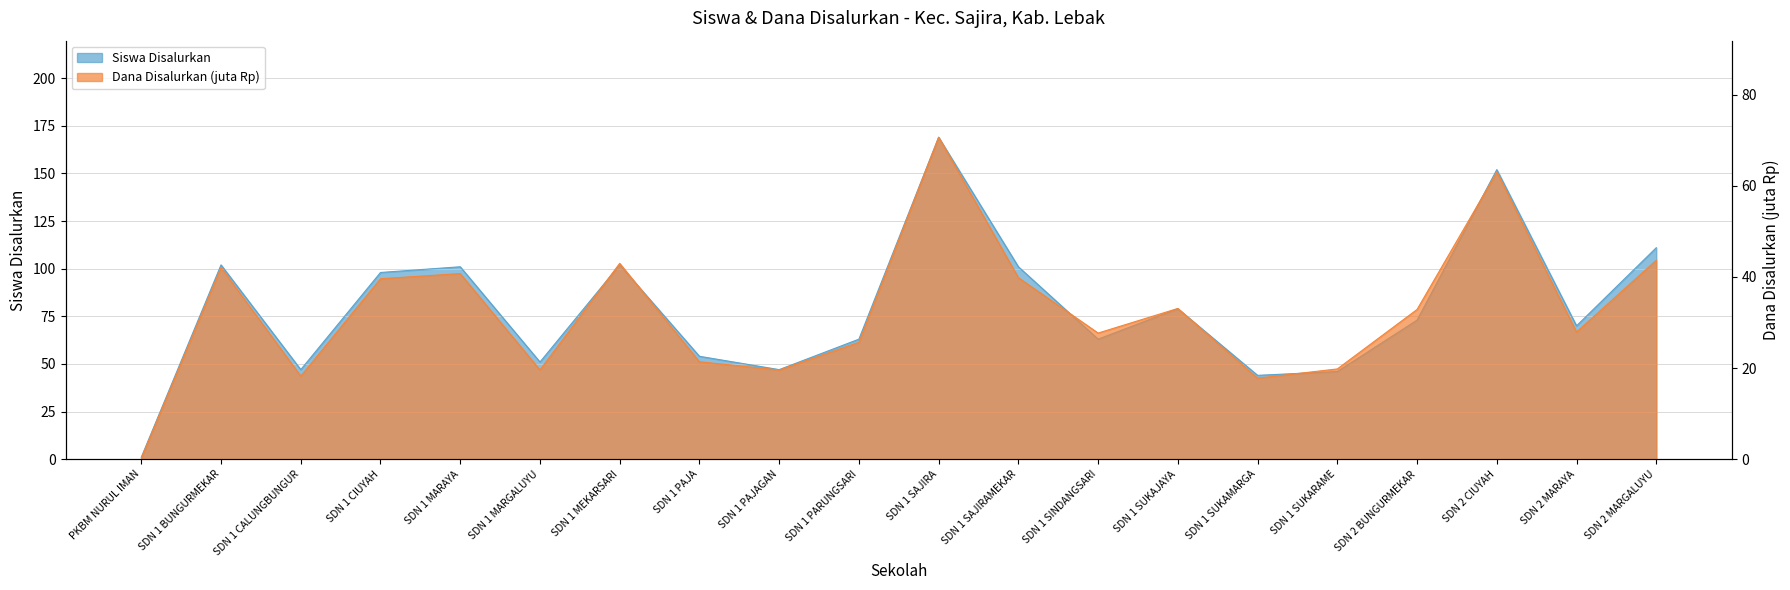

Read the Siswa Disalurkan value at SDN 1 SAJIRAMEKAR.

101.0